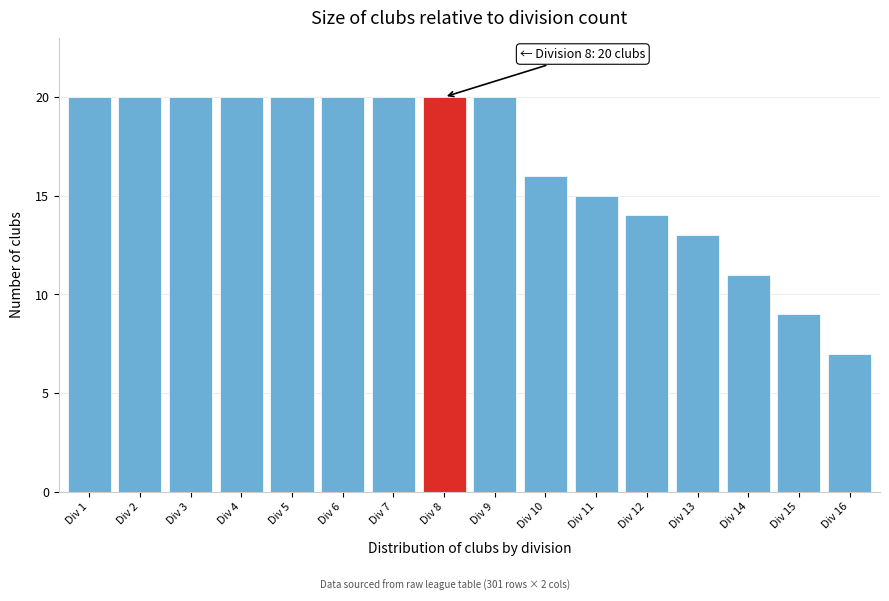

Reading left to right, extract all data points from this chart.

Div 1=20	Div 2=20	Div 3=20	Div 4=20	Div 5=20	Div 6=20	Div 7=20	Div 8=20	Div 9=20	Div 10=16	Div 11=15	Div 12=14	Div 13=13	Div 14=11	Div 15=9	Div 16=7